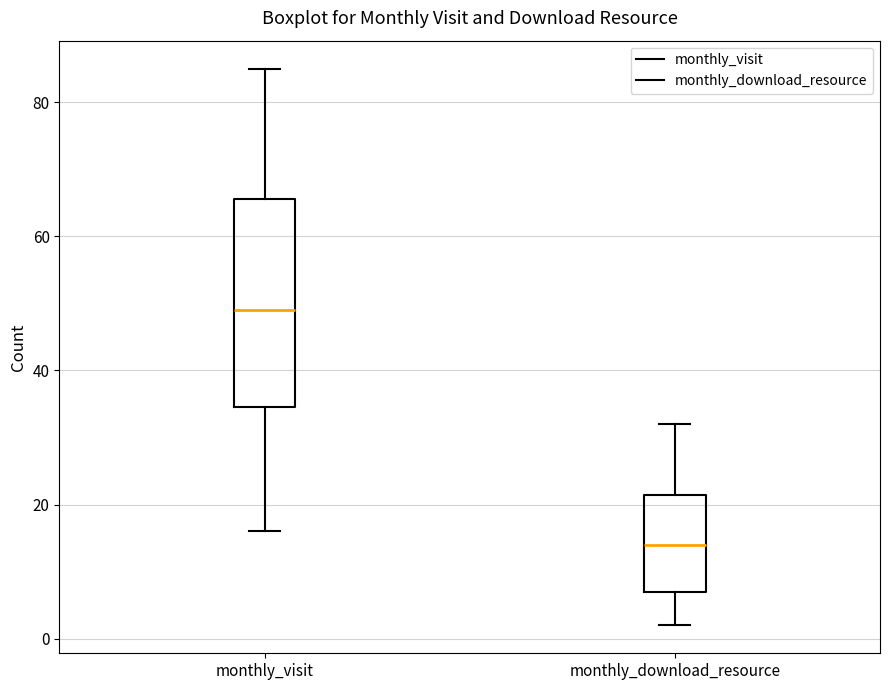

Which box has the lowest median line?

monthly_download_resource